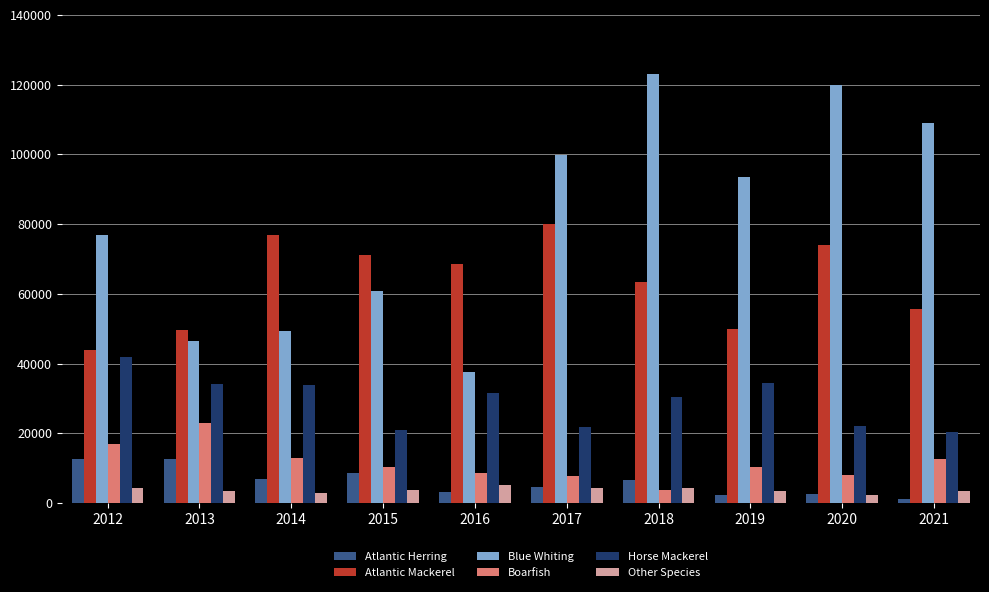

Which series has the largest total across all categories?

Blue Whiting